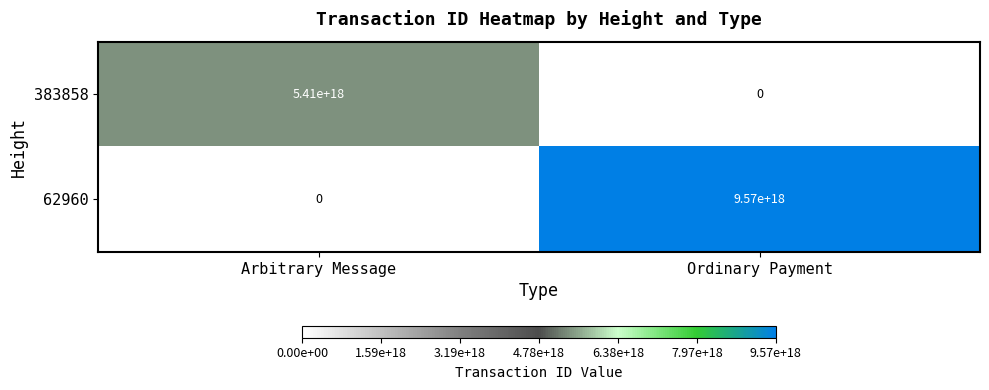

Which category has the lowest value in the 62960 series?

Arbitrary Message